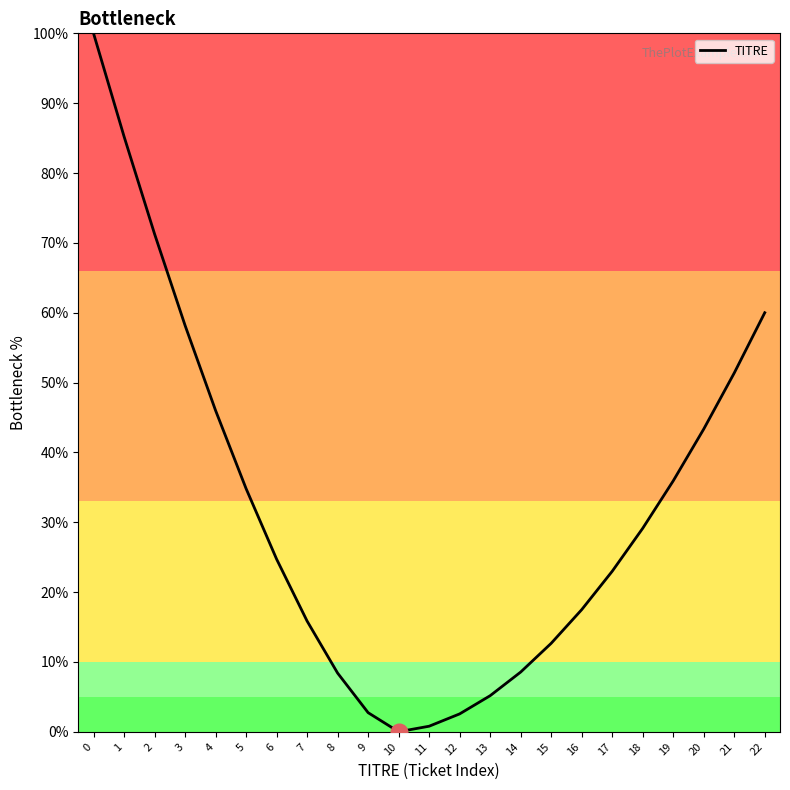

What is the difference between the values at 0 and 4?

54.0